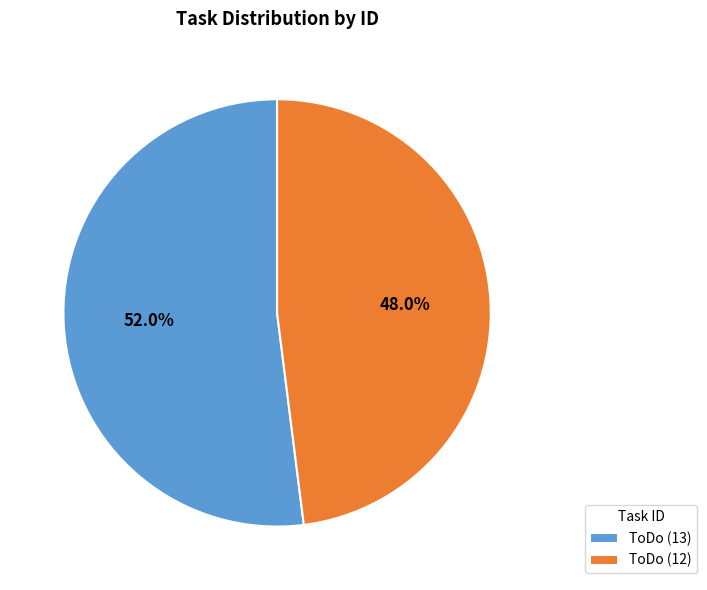

How much of the chart is everything except ToDo (12)?

52.0%